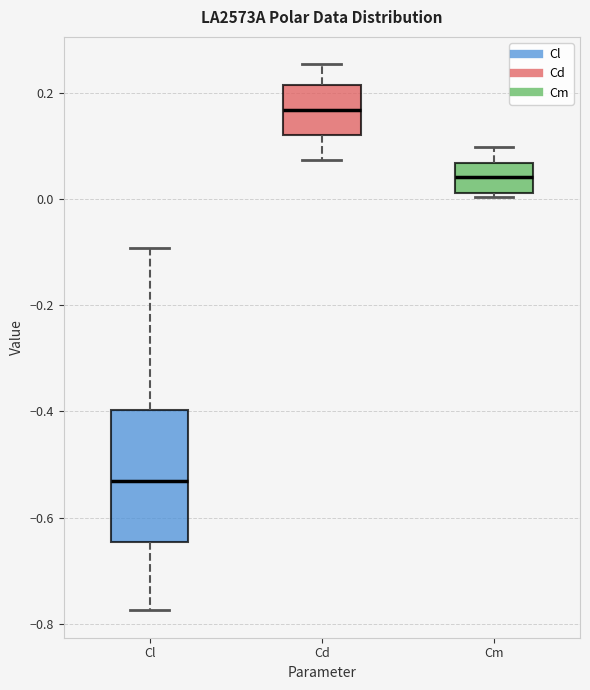

Reading left to right, read every box against the y-axis: the position of its median line, the range the box covers, and the ends of its whiskers. The values are not printed on the chart, so give them approximately, as read against the axis.

Cl: median -0.54, box -0.64 to -0.40, whiskers -0.78 to -0.10
Cd: median 0.16, box 0.12 to 0.22, whiskers 0.08 to 0.26
Cm: median 0.04, box 0.02 to 0.06, whiskers 0.00 to 0.10